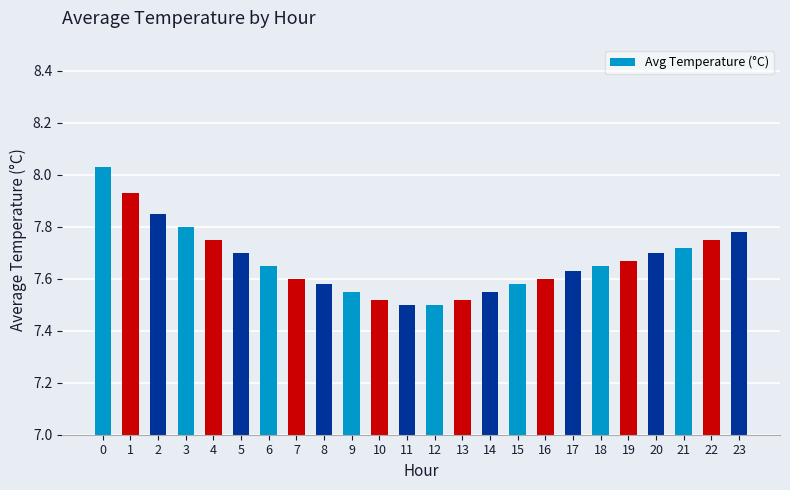

Between 14 and 20, which is larger?

20